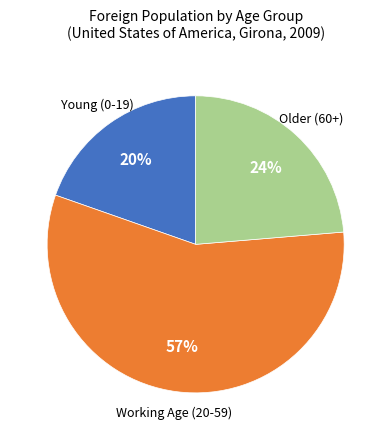

To the nearest percent, what is the average slice percentage?

33%